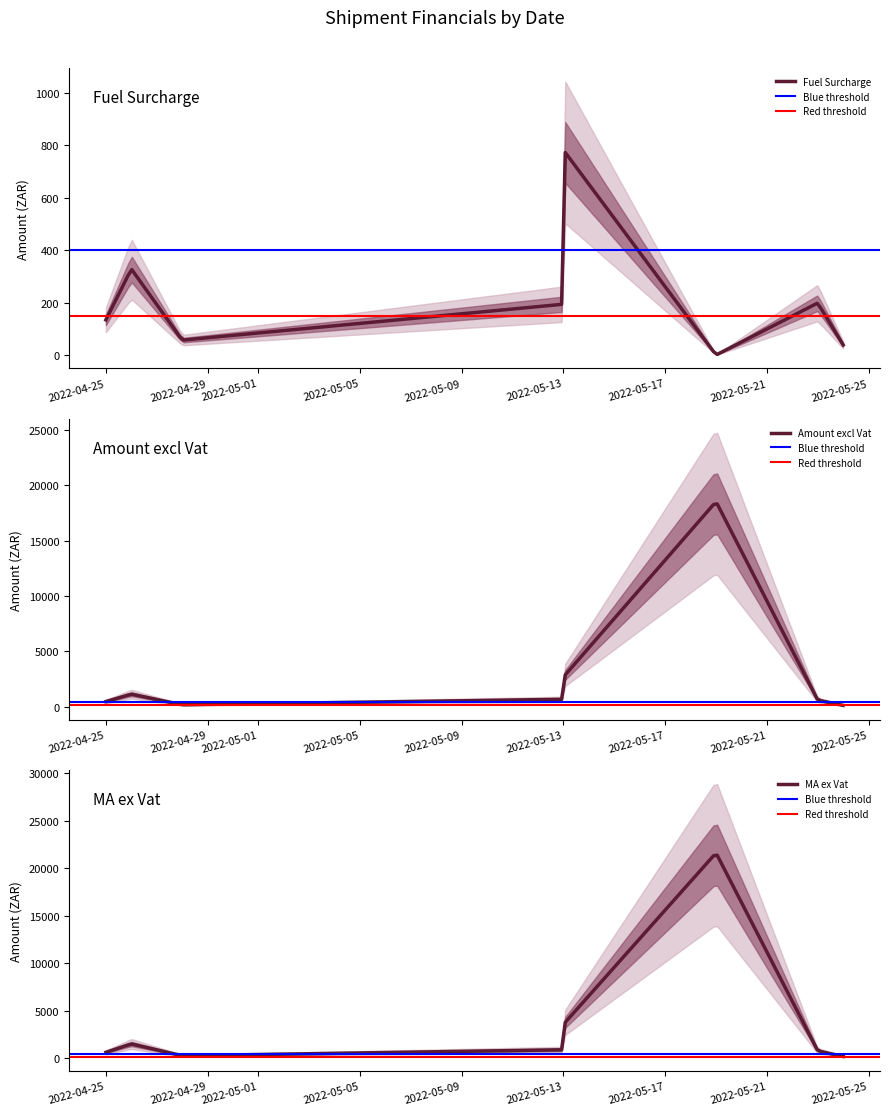

What is the sum of the Amount excl Vat values at 2022-05-23 and 2022-05-24?

722.9